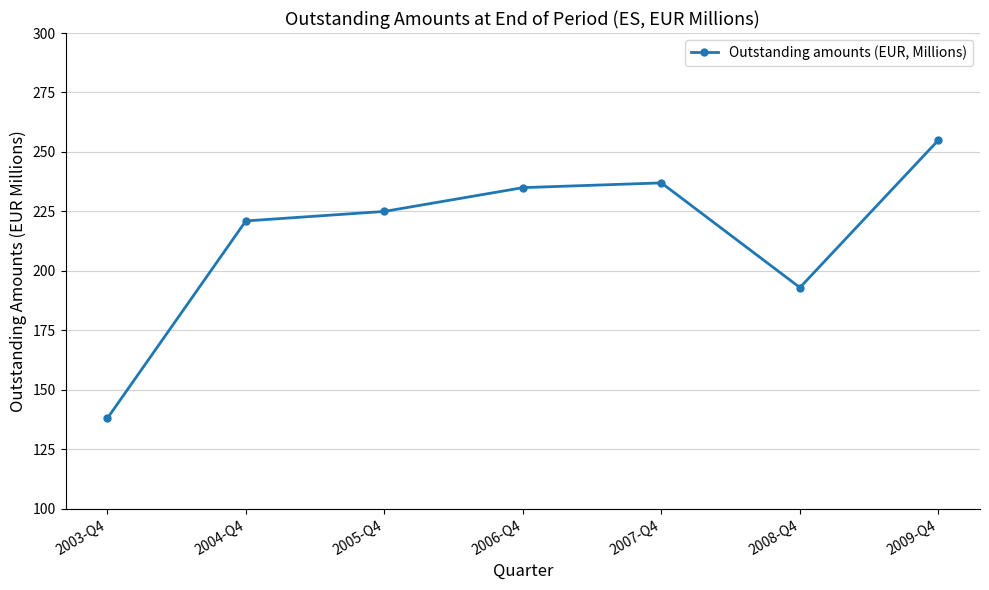

What is the label of the 2nd point from the left?

2004-Q4